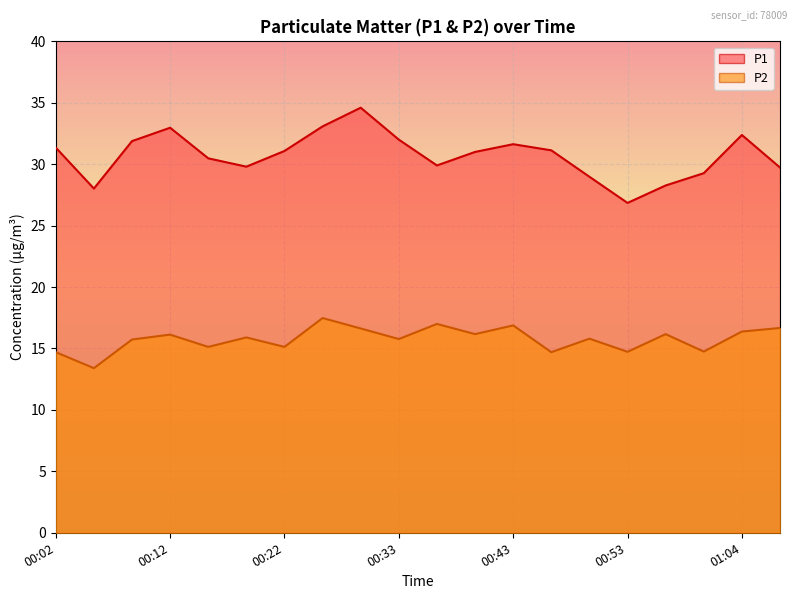

What is the sum of all P1 values?

614.4